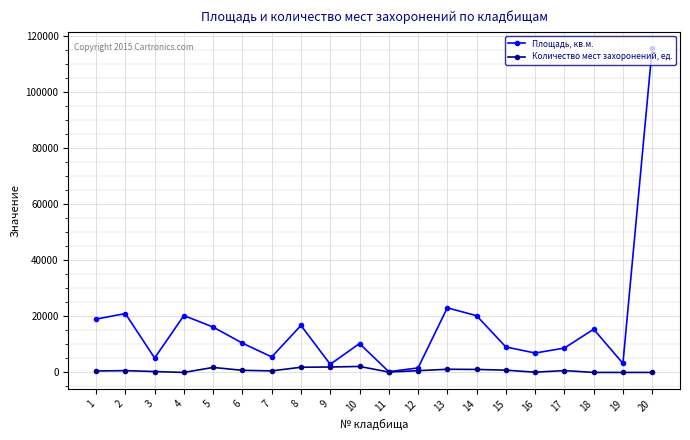

Rank the series by their average value, from lowest to highest.

Количество мест захоронений, ед., Площадь, кв.м.